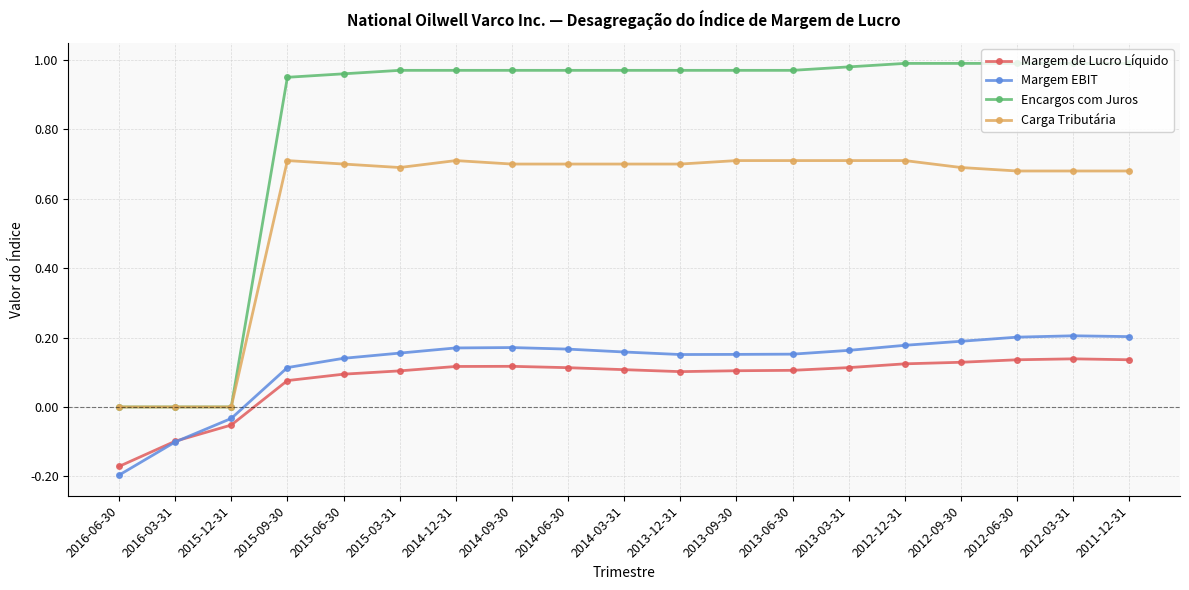

Where is Margem EBIT nearest to the value 0?

2015-12-31